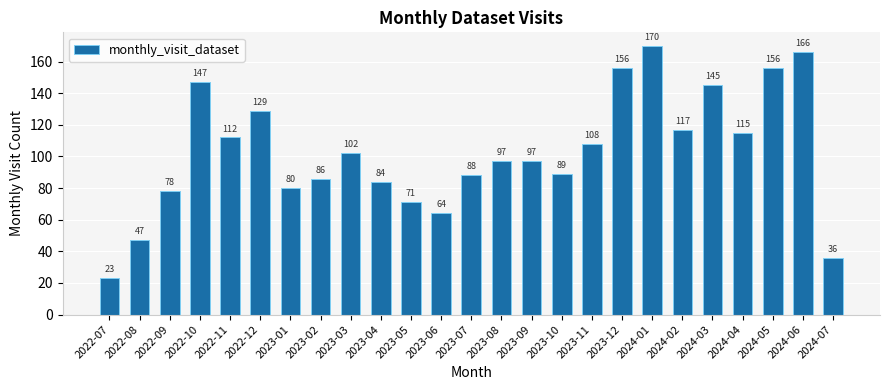

Count the number of categories in the chart.

25